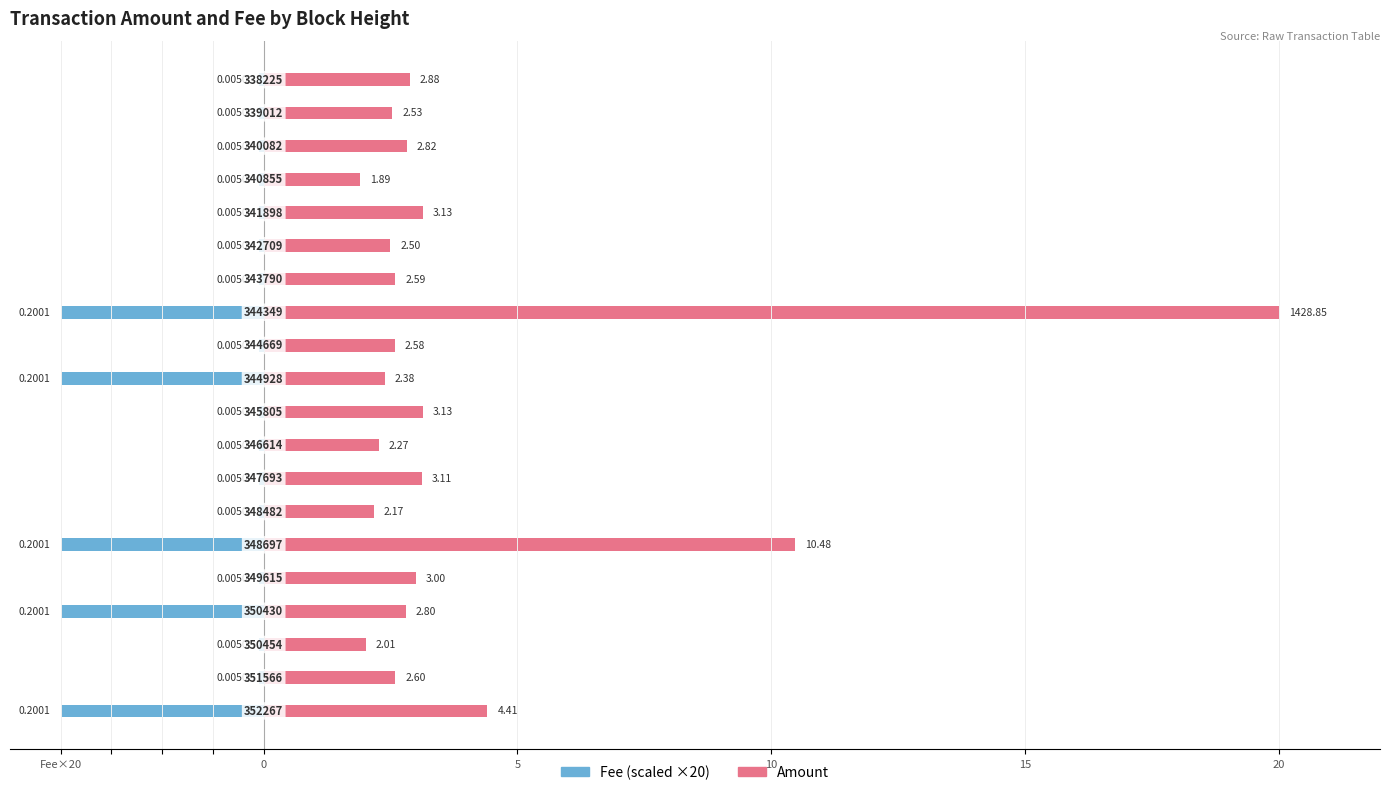

The value of Amount at 10 is 2.8. True or false?

True